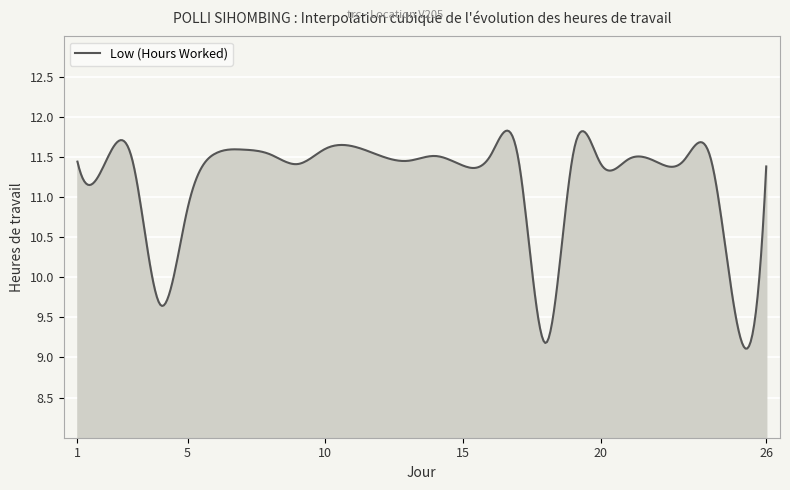

What is the maximum value shown in the chart?

11.8